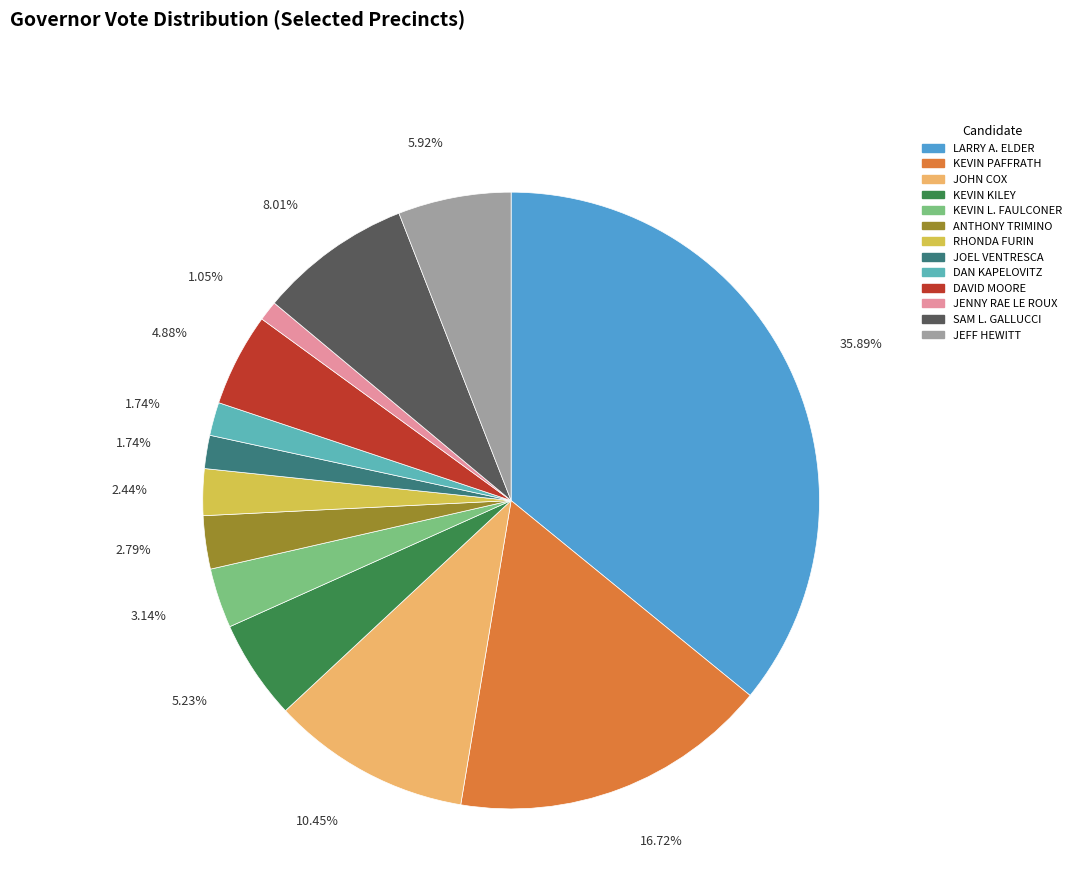

Which category has the smallest portion of the pie?

JENNY RAE LE ROUX